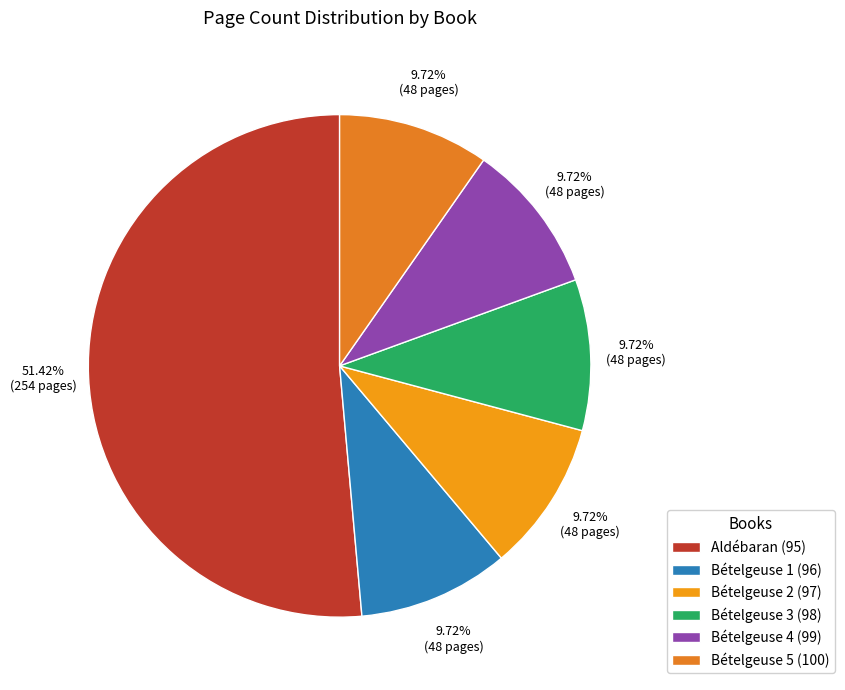

What percentage is the Bételgeuse 2 (97) slice, to the nearest percent?

10%